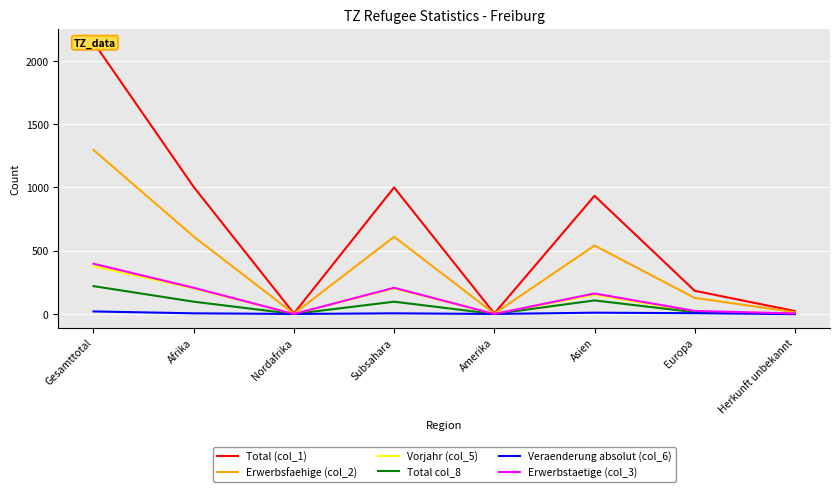

True or false: Total col_8 and Vorjahr (col_5) intersect in this chart.

False